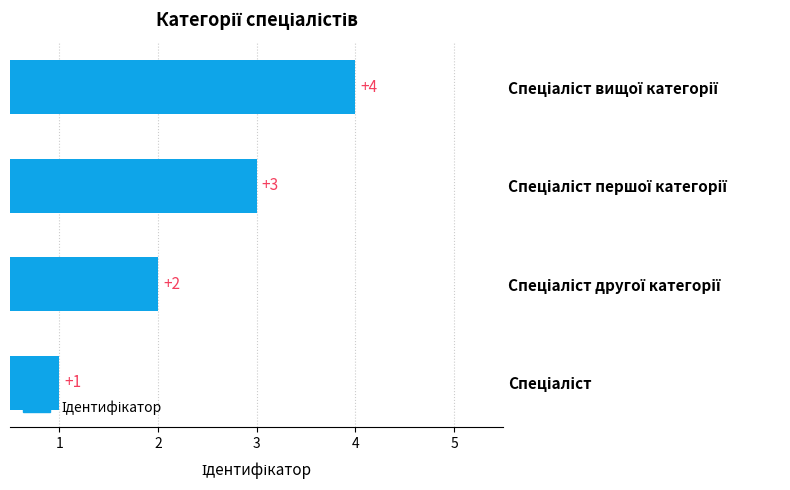

What is the difference between the maximum and minimum values?

3